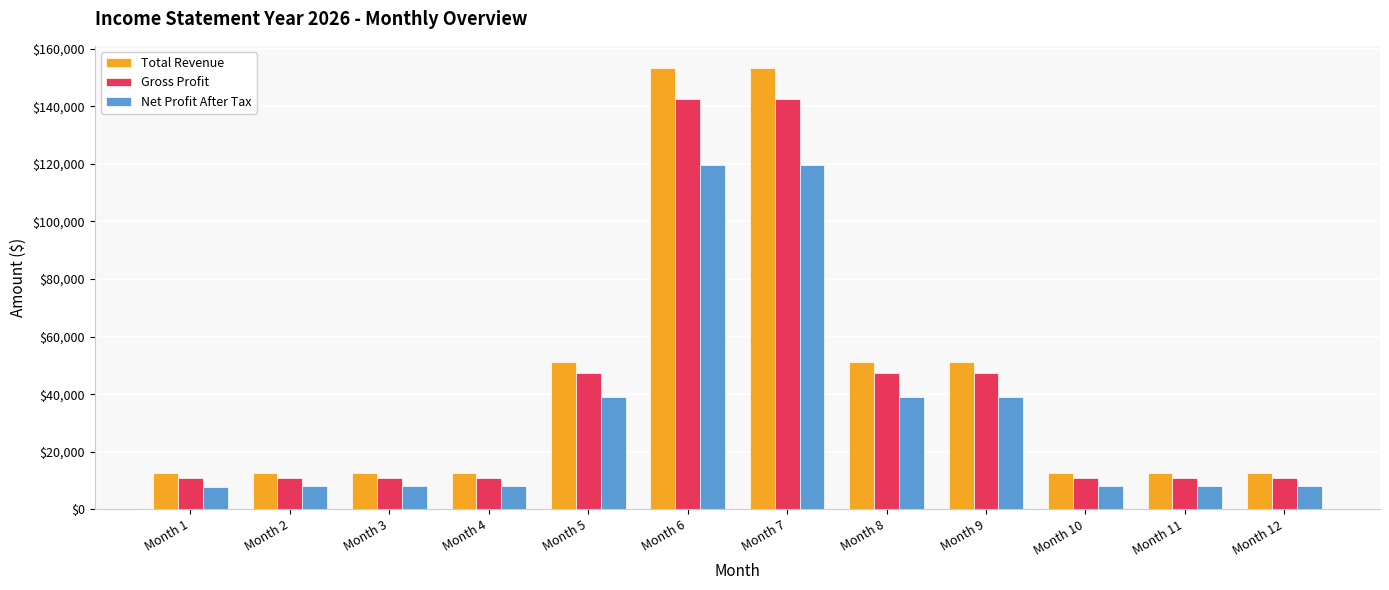

How many values in the Gross Profit series exceed 11020?

5